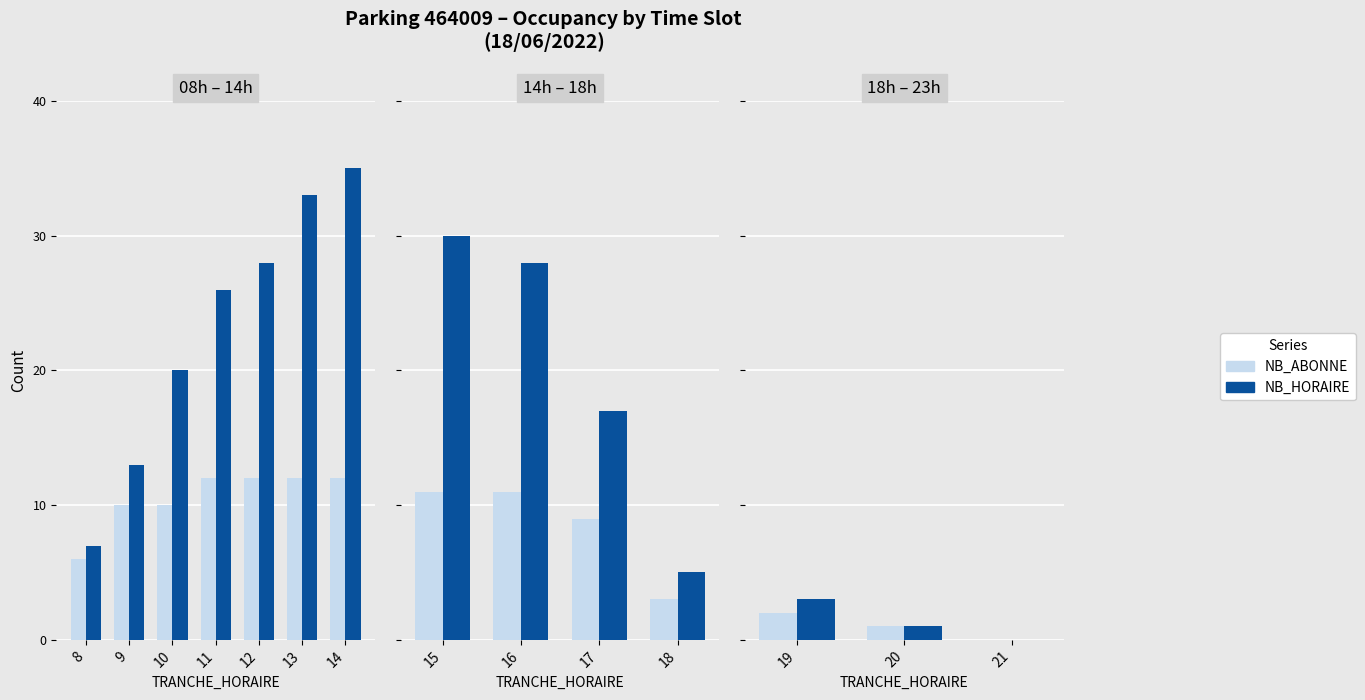

At which label does NB_HORAIRE first exceed 1?

19